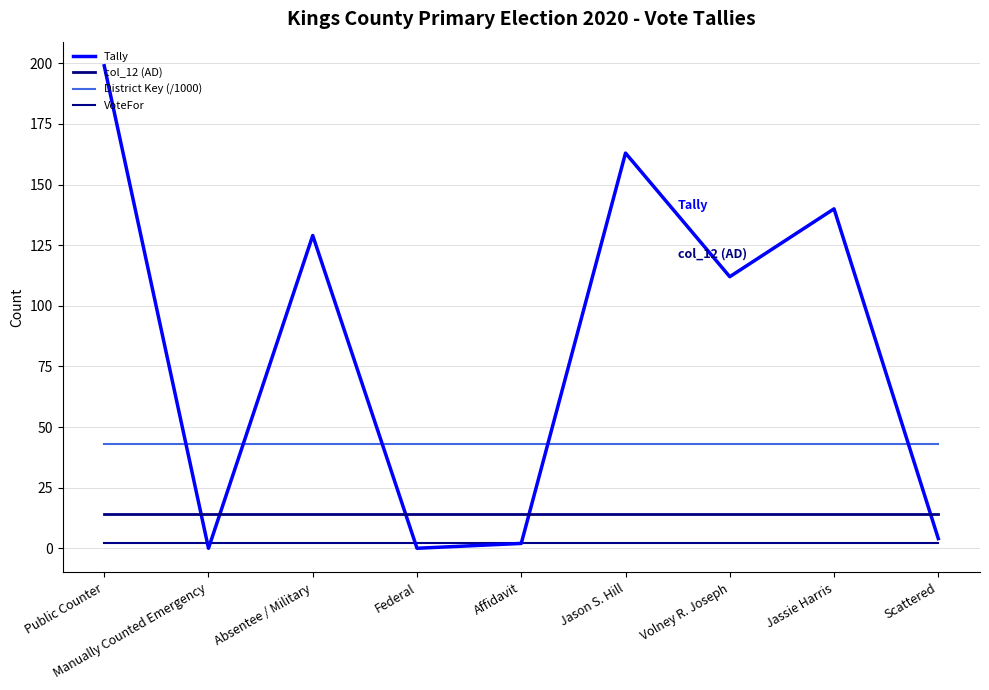

Does the chart display data point markers on the line(s)?

No